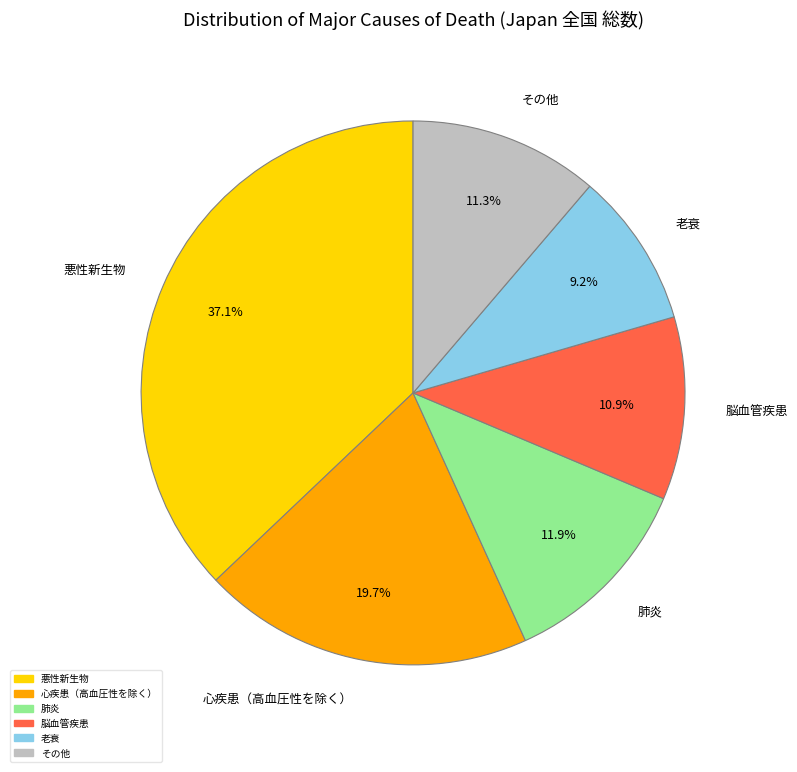

Is there any slice that represents more than half of the pie?

No